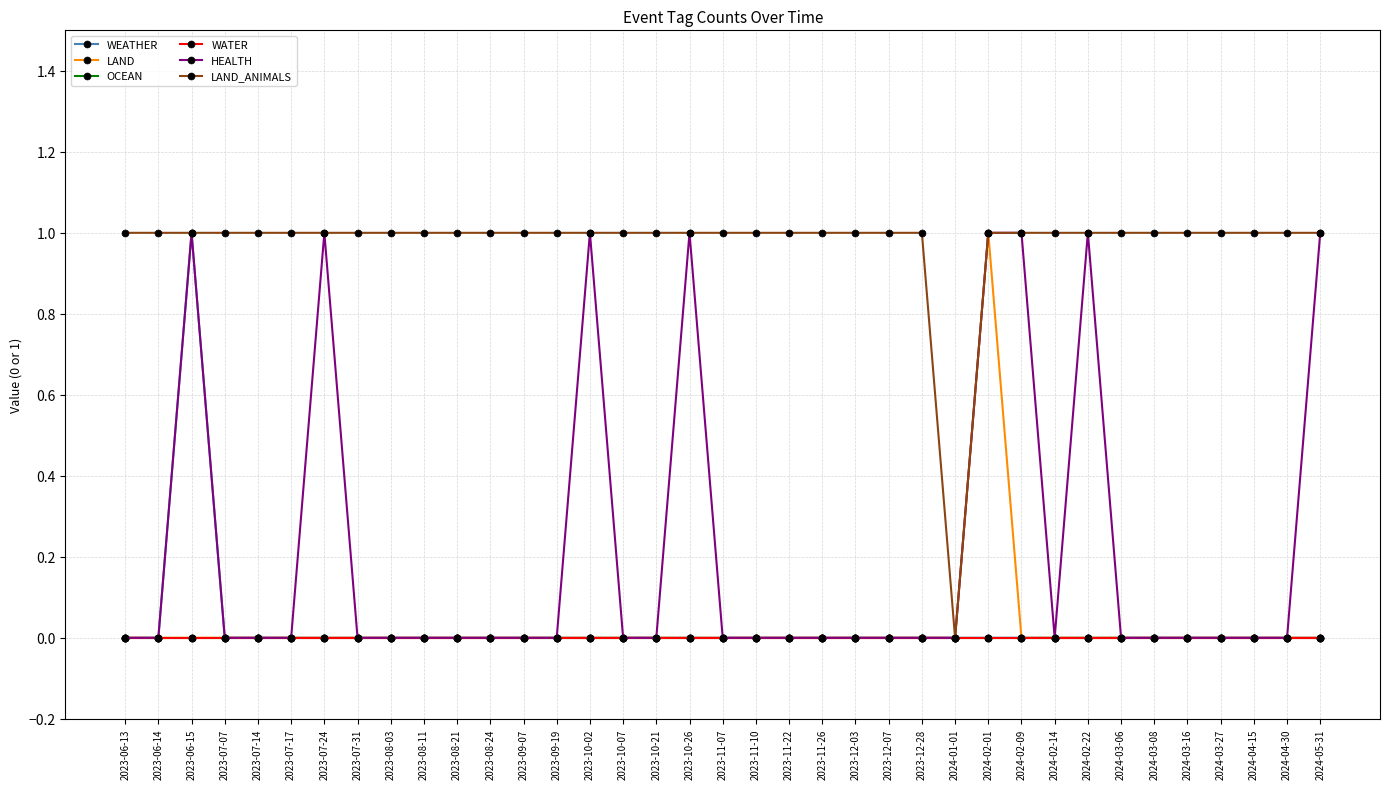

How many lines are shown in the chart?

6